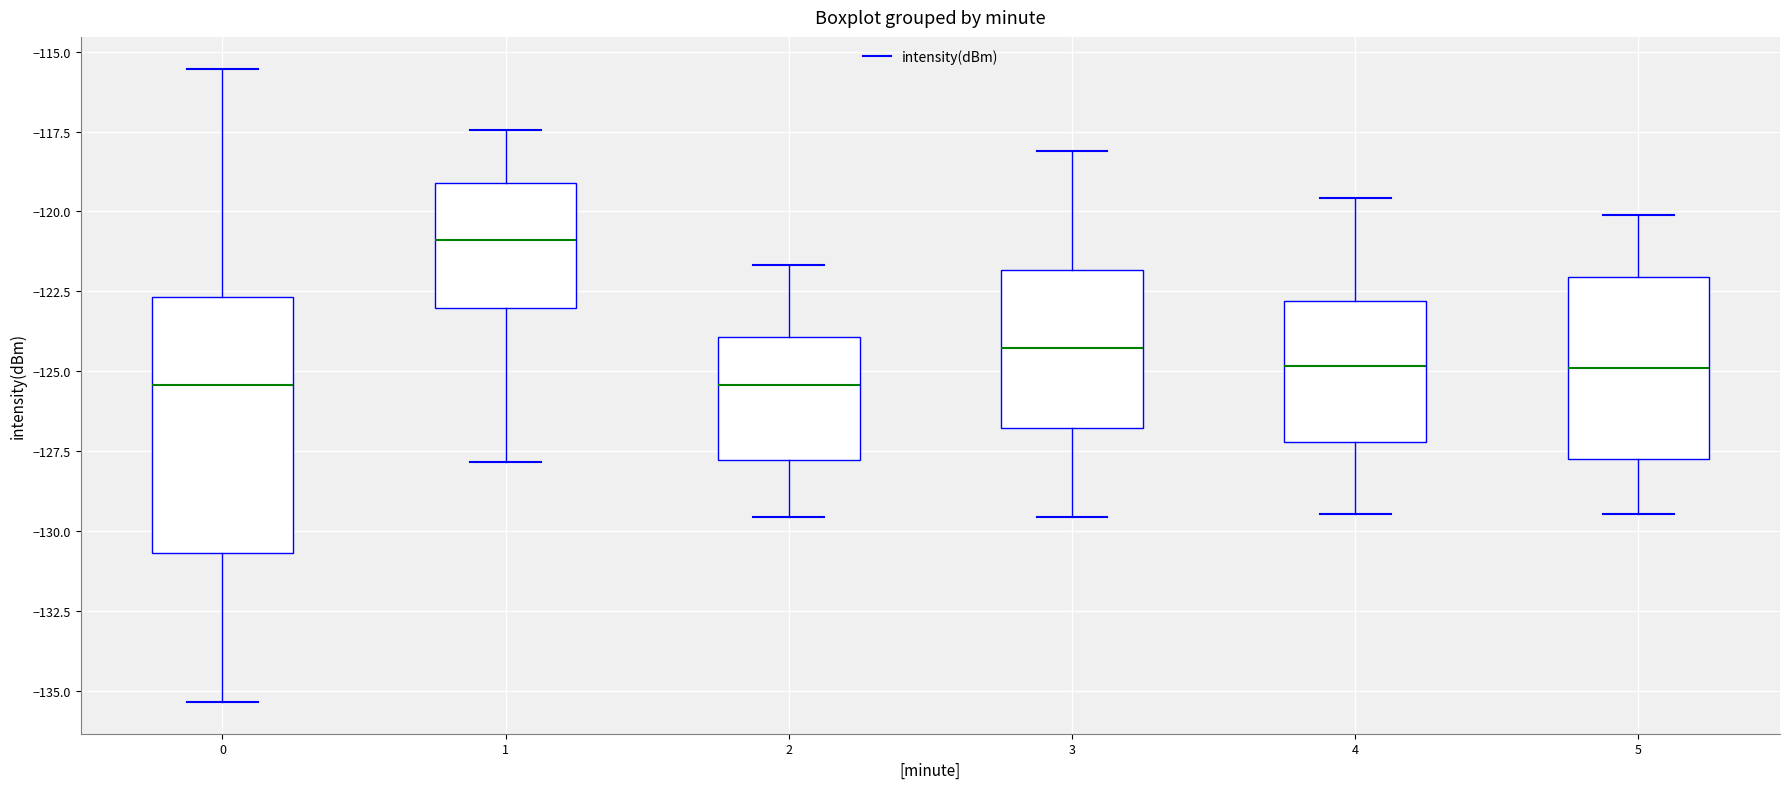

Reading left to right, transcribe this box plot: for each box, give where its median line is, the range the box spans, and where its two whiskers end, as read against the y-axis. The values are not printed on the chart, so give them approximately, as read against the axis.

0: median -125.5, box -130.5 to -122.5, whiskers -135.5 to -115.5
1: median -121.0, box -123.0 to -119.0, whiskers -128.0 to -117.5
2: median -125.5, box -128.0 to -124.0, whiskers -129.5 to -121.5
3: median -124.5, box -127.0 to -122.0, whiskers -129.5 to -118.0
4: median -125.0, box -127.0 to -123.0, whiskers -129.5 to -119.5
5: median -125.0, box -127.5 to -122.0, whiskers -129.5 to -120.0